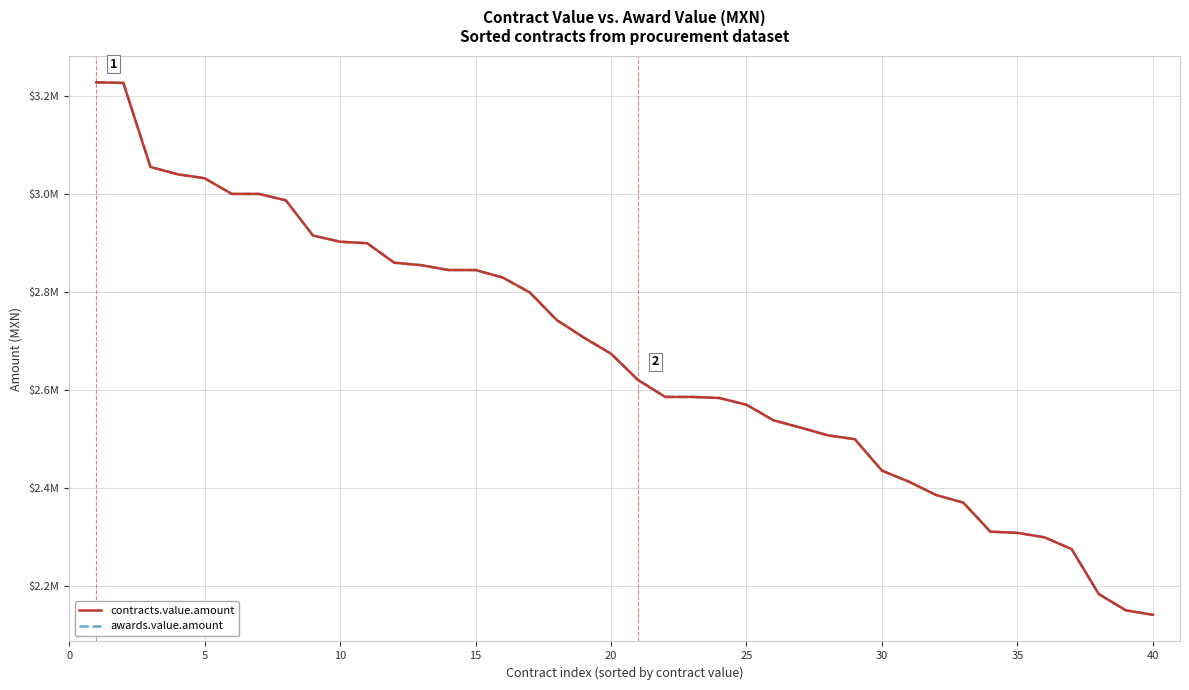

True or false: contracts.value.amount and awards.value.amount cross at least once.

False